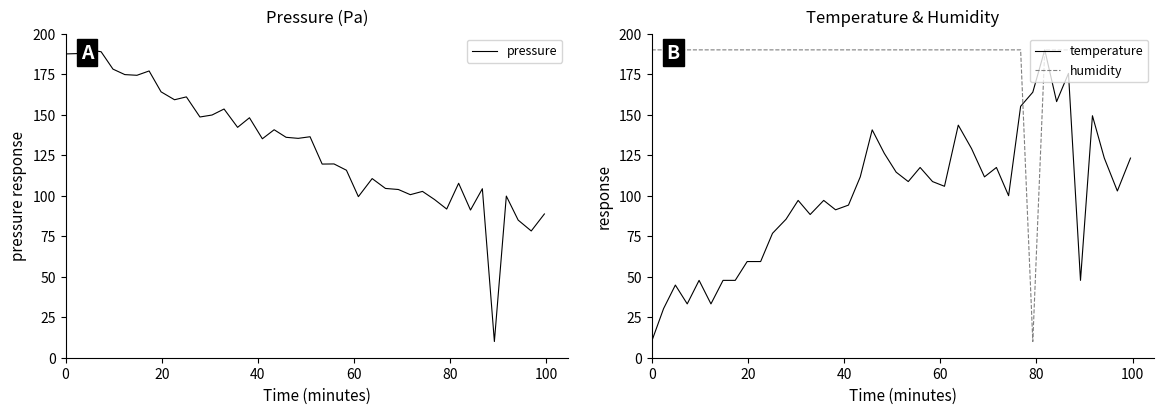

What is the maximum value for temperature?

190.0